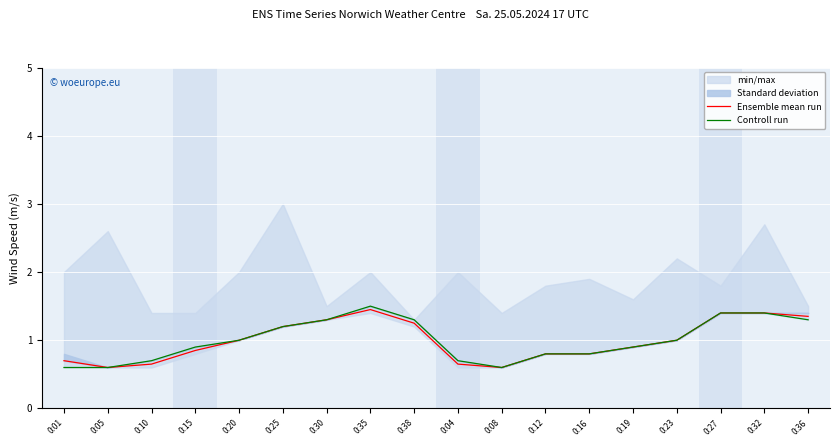

What is the label of the 17th point from the left?

0:32